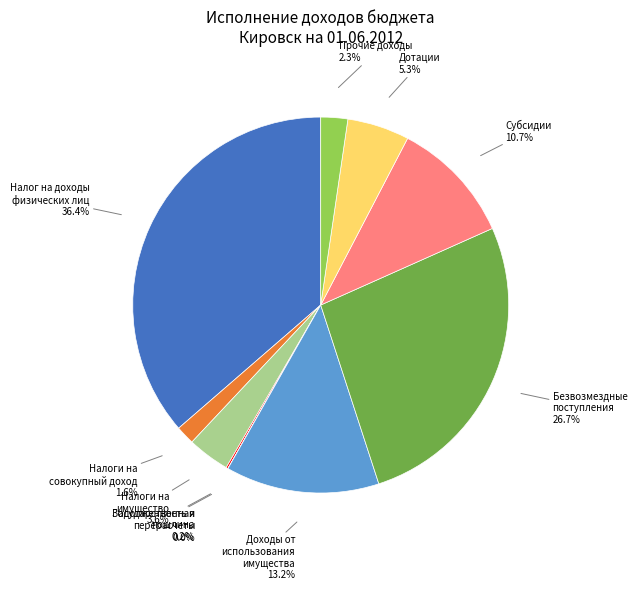

Does any single category account for the majority?

No